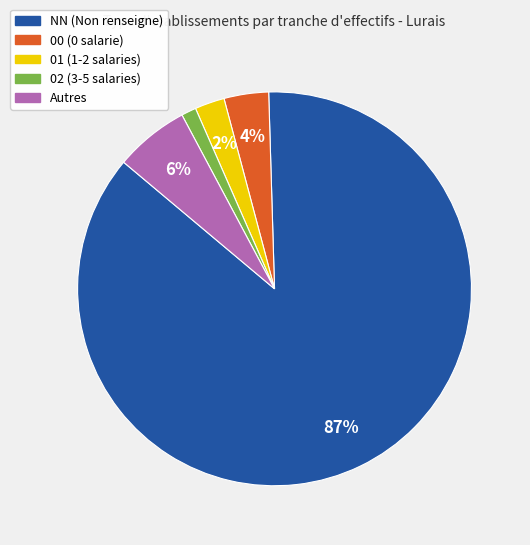

Does any single category account for the majority?

Yes